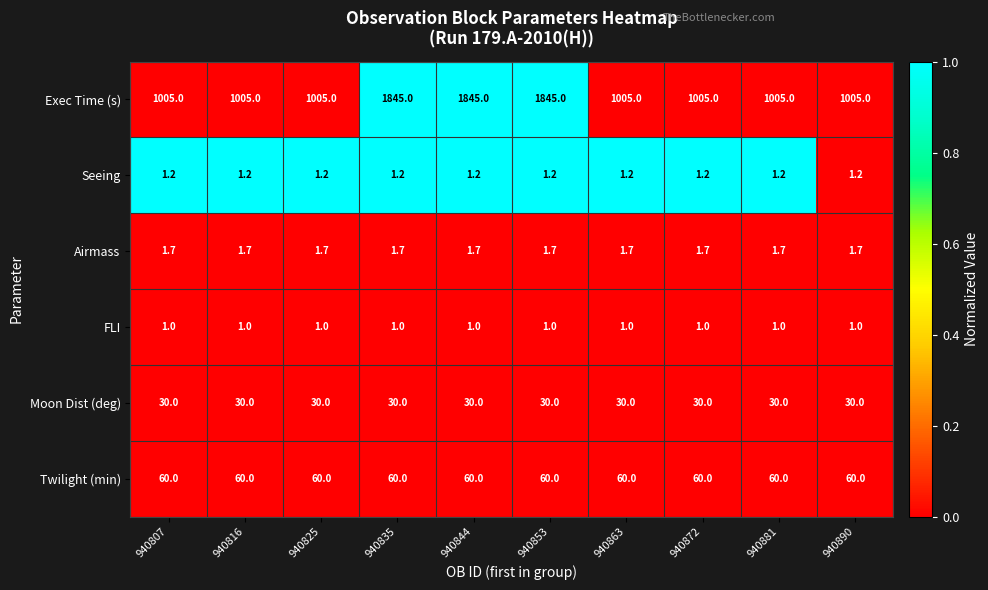

What is the total value across all series at 940881?

1098.9